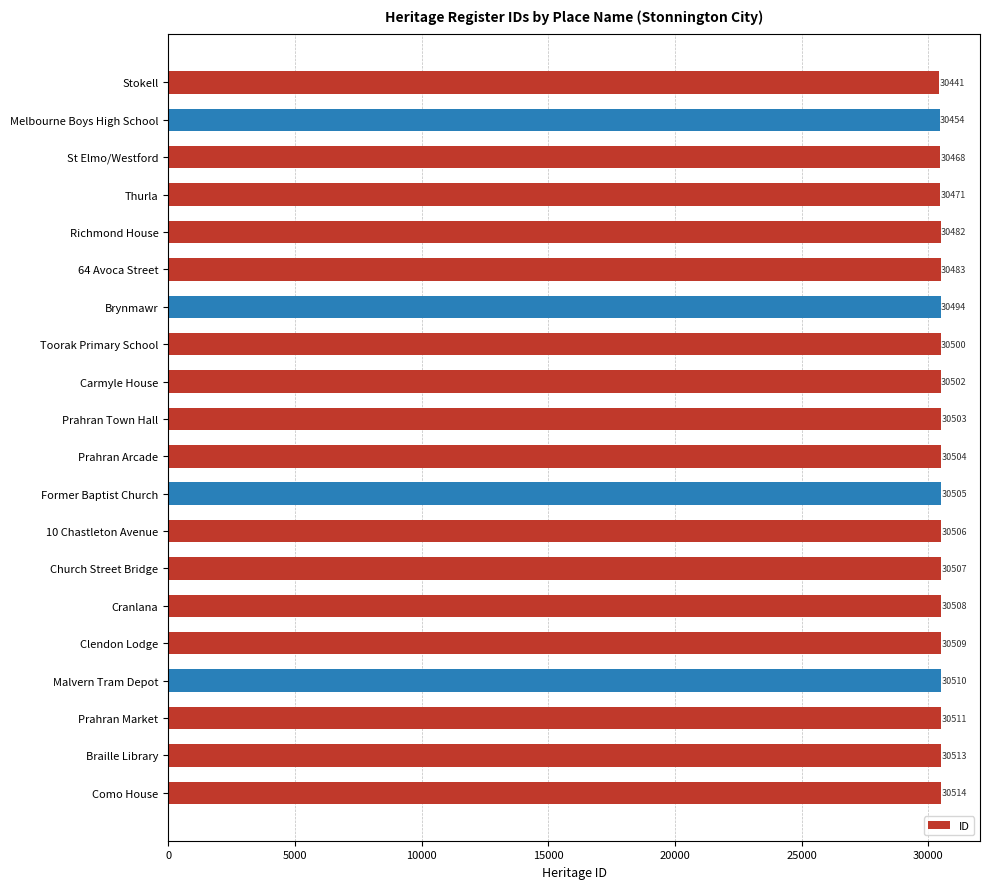

Is it true that the value at Clendon Lodge is 39820?

False